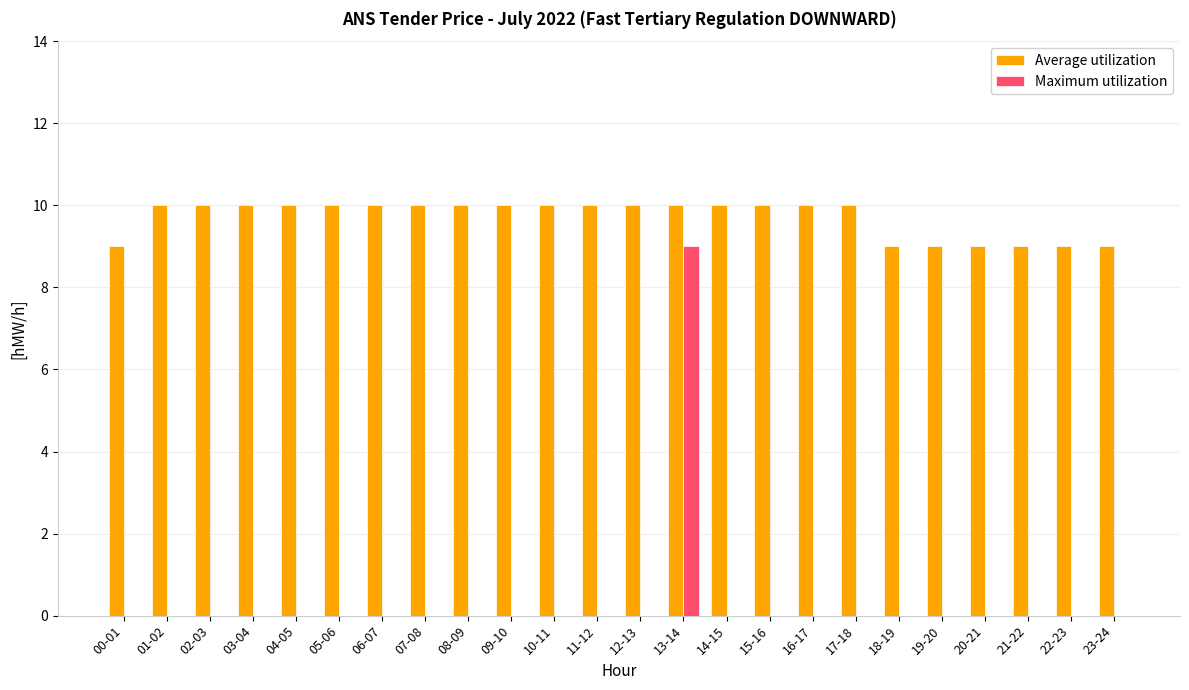

Reading right to left, list all the values displayed in this chart.

Average utilization: 23-24=9	22-23=9	21-22=9	20-21=9	19-20=9	18-19=9	17-18=10	16-17=10	15-16=10	14-15=10	13-14=10	12-13=10	11-12=10	10-11=10	09-10=10	08-09=10	07-08=10	06-07=10	05-06=10	04-05=10	03-04=10	02-03=10	01-02=10	00-01=9
Maximum utilization: 23-24=0	22-23=0	21-22=0	20-21=0	19-20=0	18-19=0	17-18=0	16-17=0	15-16=0	14-15=0	13-14=9	12-13=0	11-12=0	10-11=0	09-10=0	08-09=0	07-08=0	06-07=0	05-06=0	04-05=0	03-04=0	02-03=0	01-02=0	00-01=0